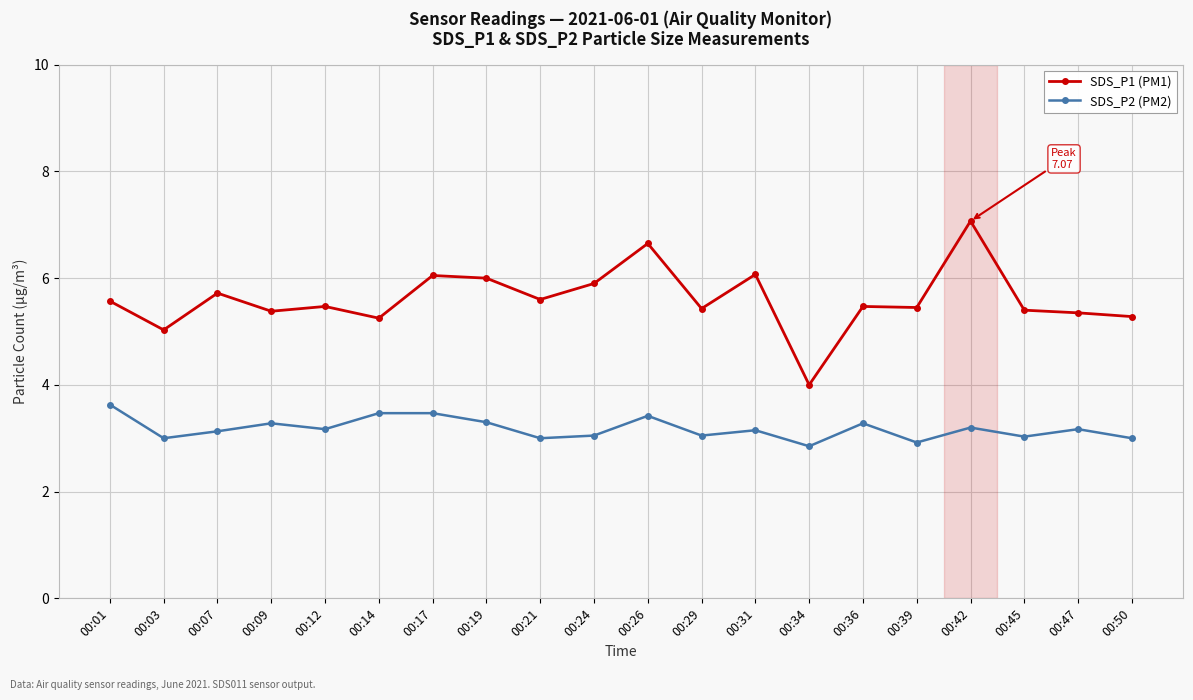

True or false: SDS_P1 (PM1) has more than 0 interior local peaks.

True